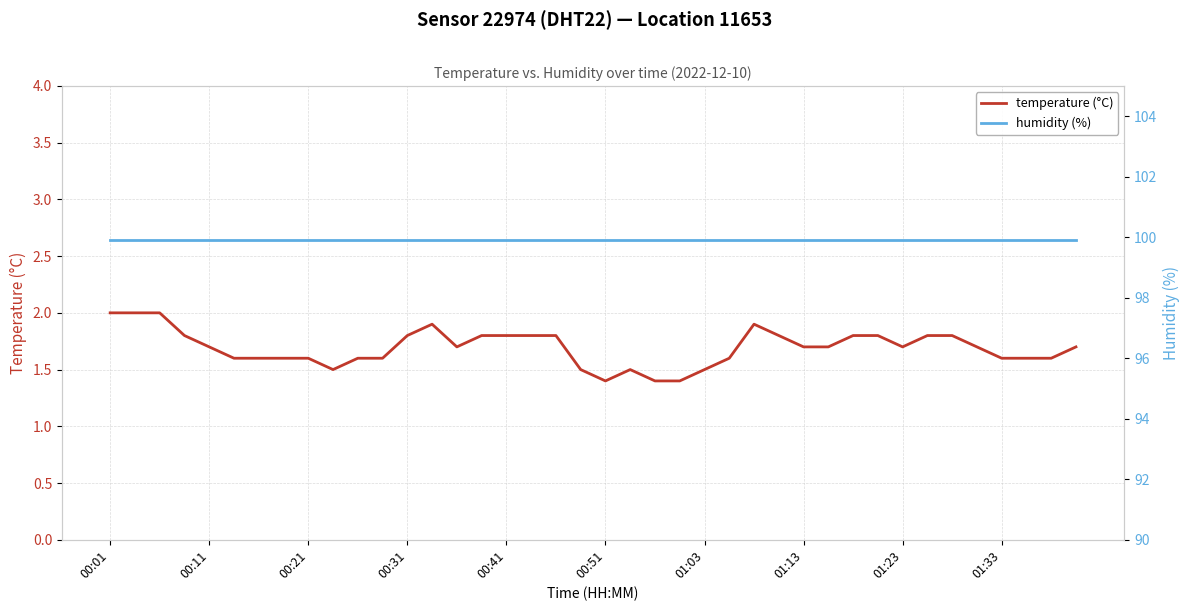

The temperature (°C) series shows 1.0 at 00:51. True or false?

False